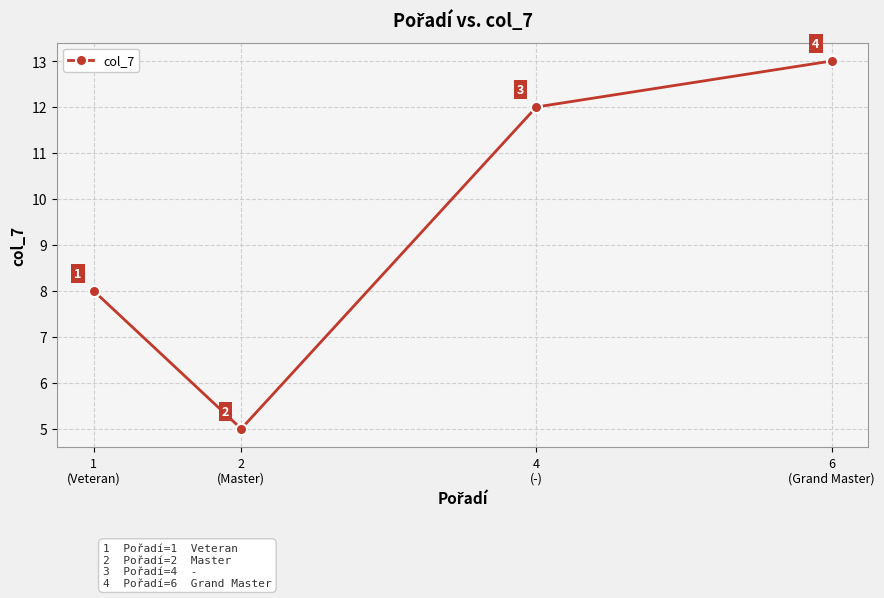

What is the change in value from 1
(Veteran) to 6
(Grand Master)?

+5